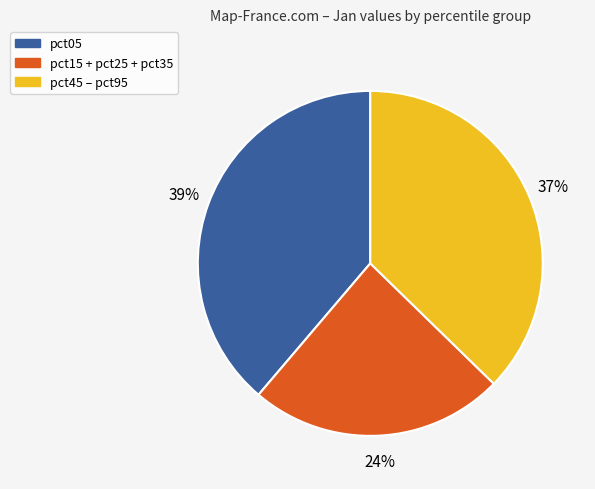

To the nearest percent, what is the difference between the largest and smallest slice percentages?

15%